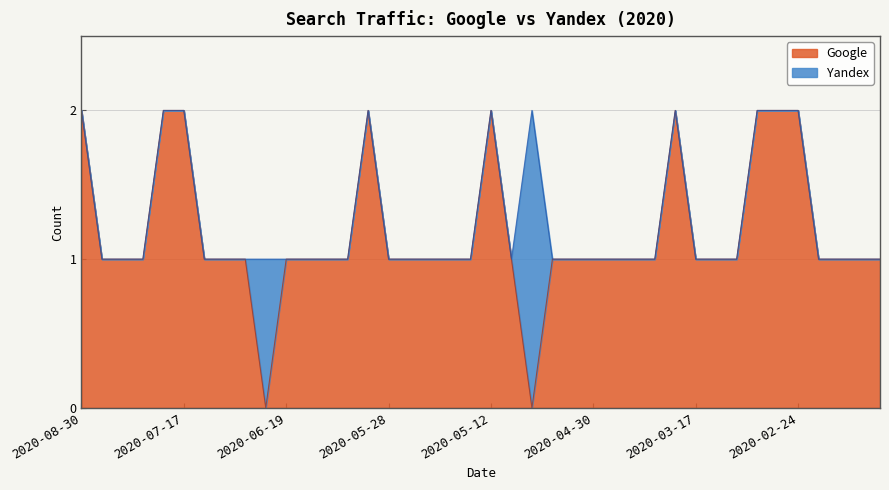

Reading right to left, list all the values displayed in this chart.

2020-02-09=1	2020-02-11=1	2020-02-19=1	2020-02-20=1	2020-02-24=2	2020-02-25=2	2020-03-06=2	2020-03-11=1	2020-03-12=1	2020-03-17=1	2020-04-07=2	2020-04-13=1	2020-04-26=1	2020-04-28=1	2020-04-30=1	2020-05-02=1	2020-05-07=1	2020-05-08=0	2020-05-11=1	2020-05-12=2	2020-05-19=1	2020-05-21=1	2020-05-22=1	2020-05-25=1	2020-05-28=1	2020-06-08=2	2020-06-11=1	2020-06-13=1	2020-06-18=1	2020-06-19=1	2020-07-06=0	2020-07-07=1	2020-07-08=1	2020-07-11=1	2020-07-17=2	2020-07-18=2	2020-07-20=1	2020-07-29=1	2020-08-01=1	2020-08-30=2